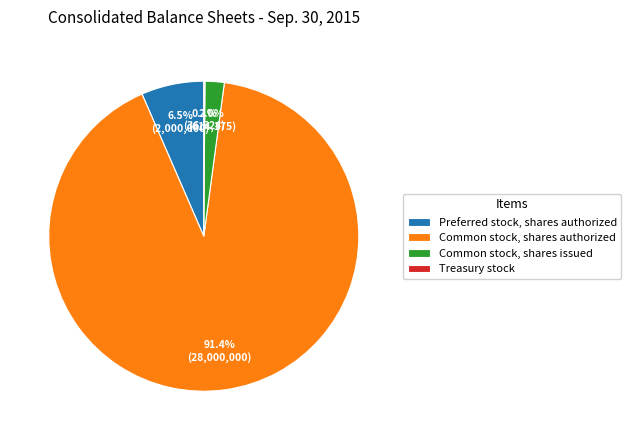

Is there a majority slice in this chart?

Yes